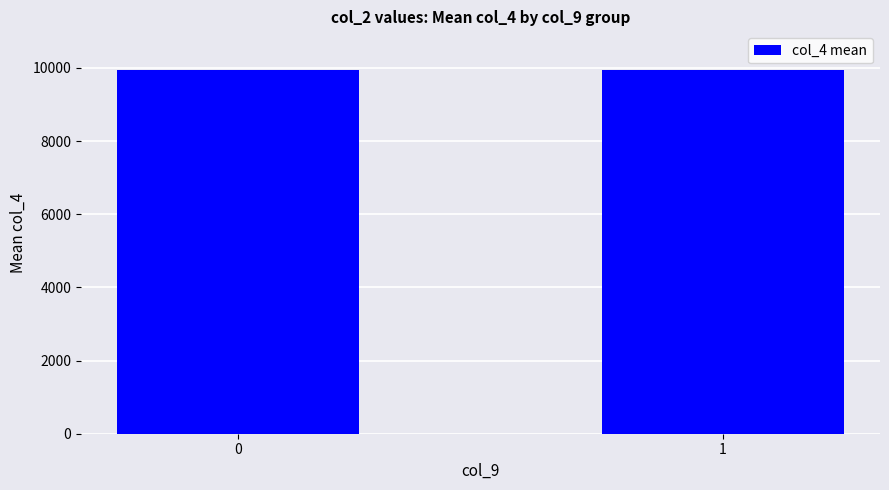

How many bars are there in total?

2